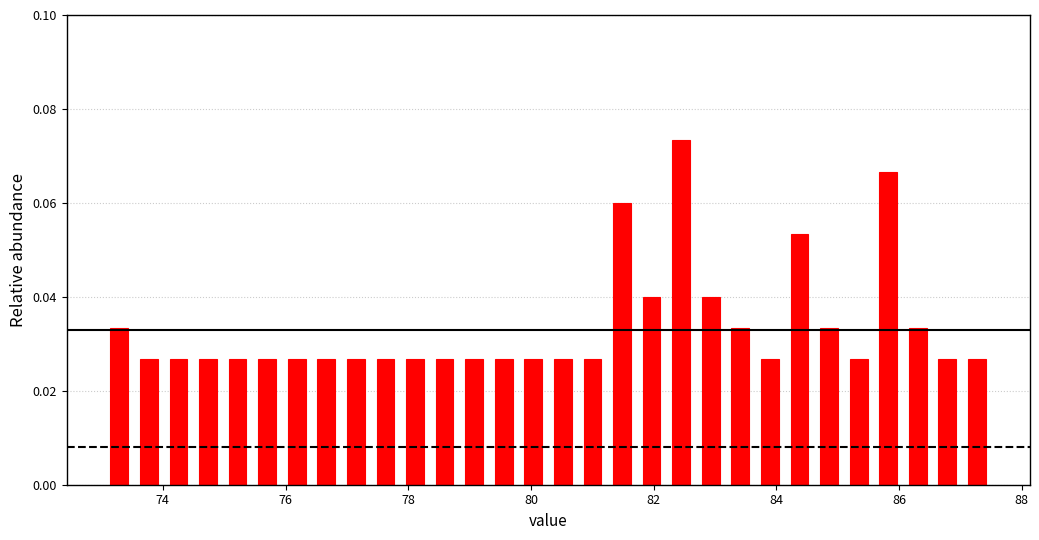

Read against the x-axis, roughly where is the centre of the tallest bar?

82.4